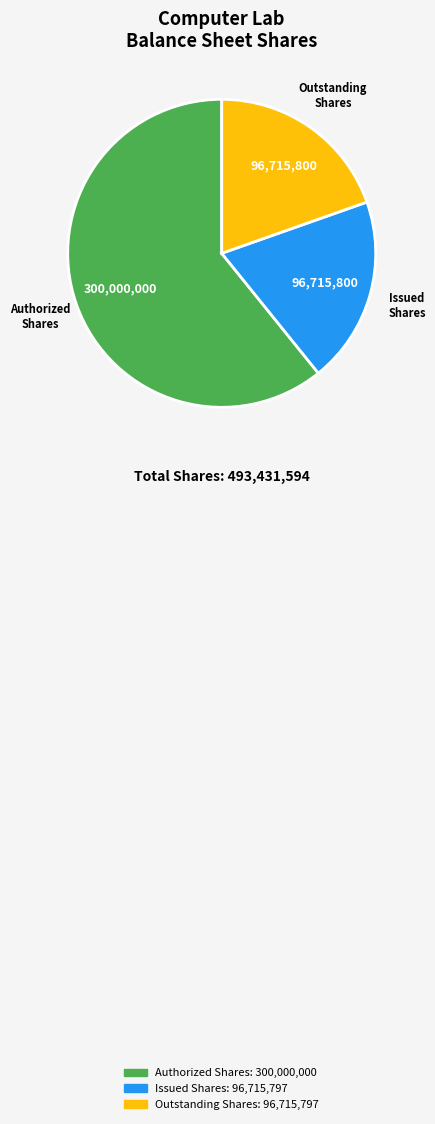

Is there a majority slice in this chart?

Yes